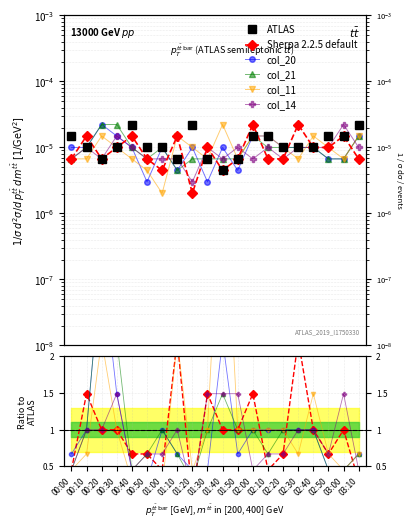

True or false: ATLAS has a value of 0.0 at 00:20.

False